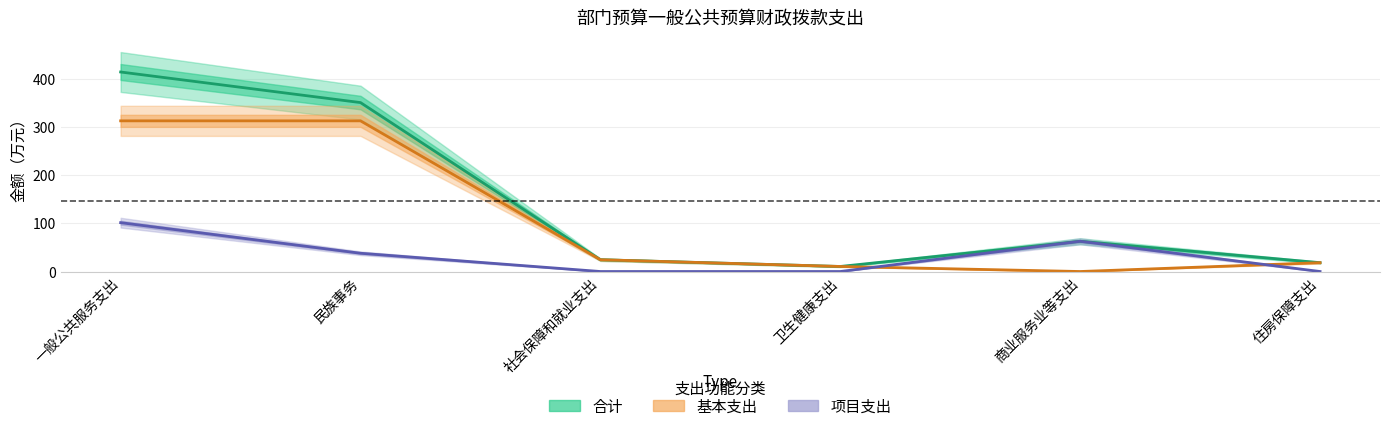

What is the difference between the highest and lowest values at 社会保障和就业支出?

24.4